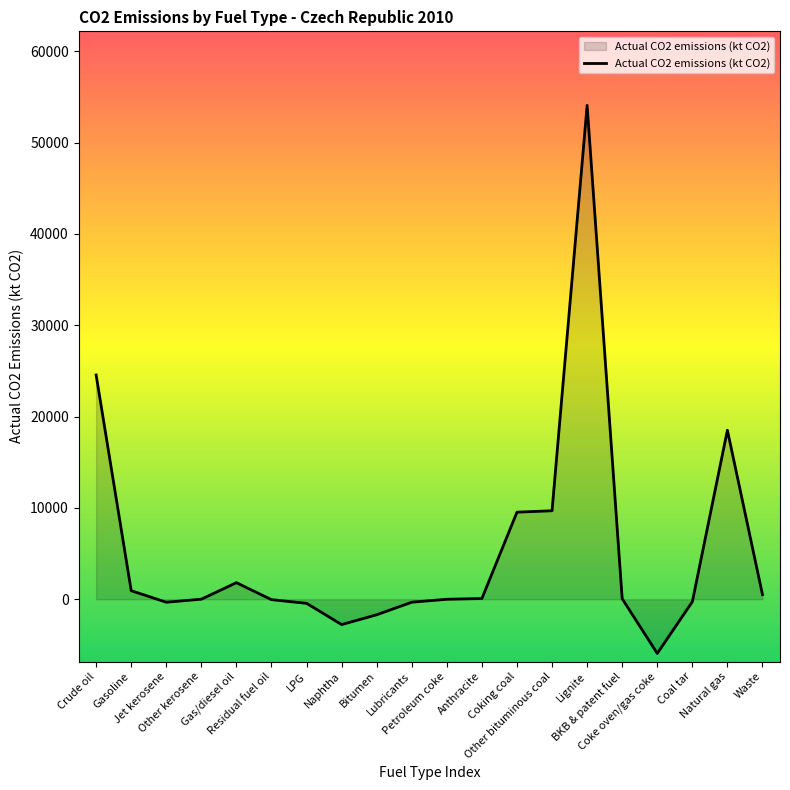

What is the greatest value displayed?

54072.3